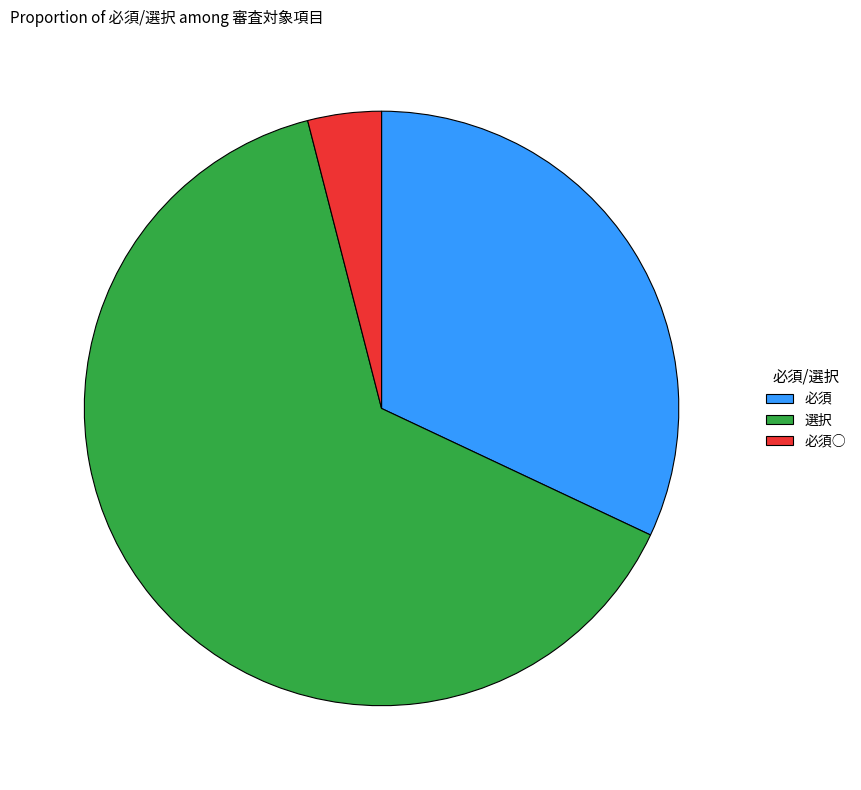

Rank the categories by value from highest to lowest.

選択, 必須, 必須○